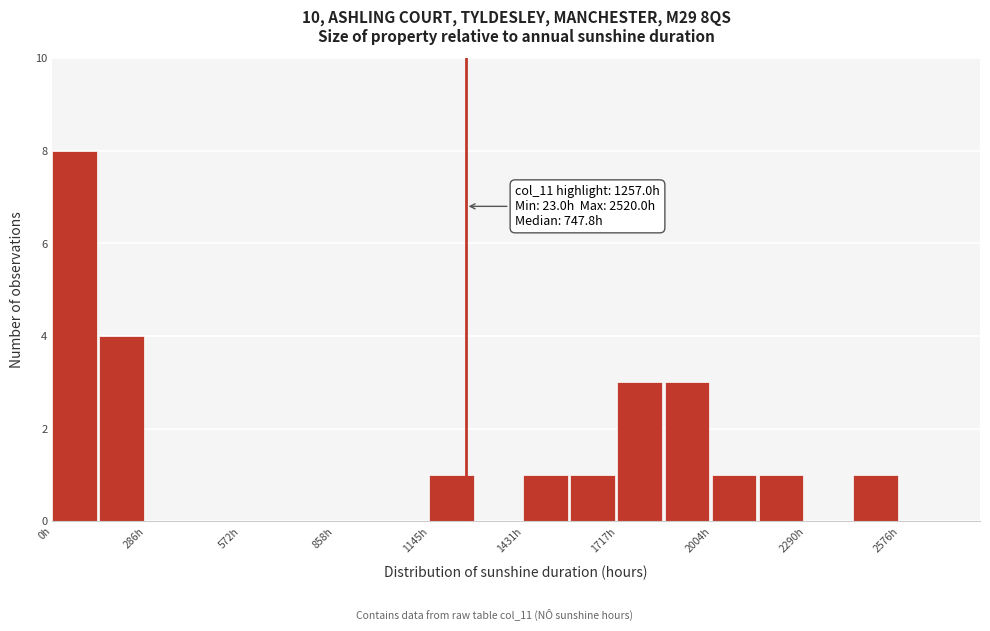

Around what value on the x-axis is the tallest bar? Give the approximate position of its centre, as read against the axis.

50